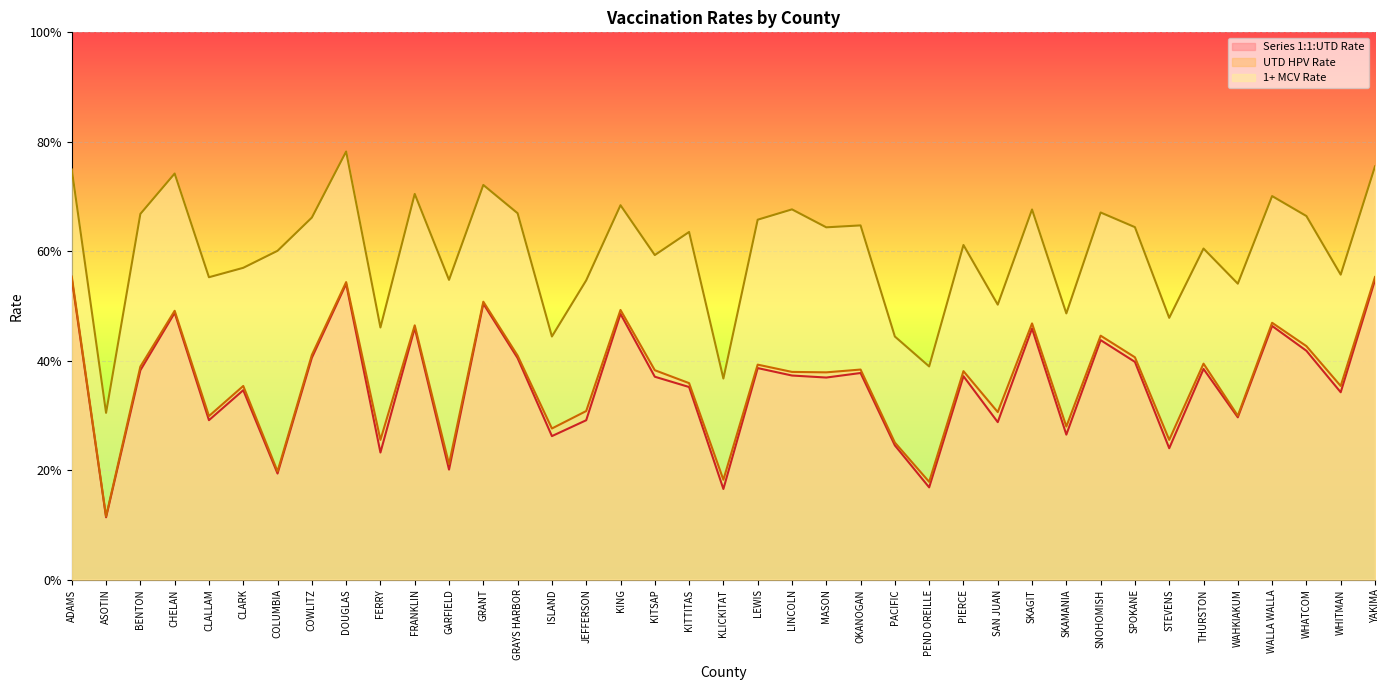

List the series in order of their peak value, lowest first.

Series 1:1:UTD Rate, UTD HPV Rate, 1+ MCV Rate